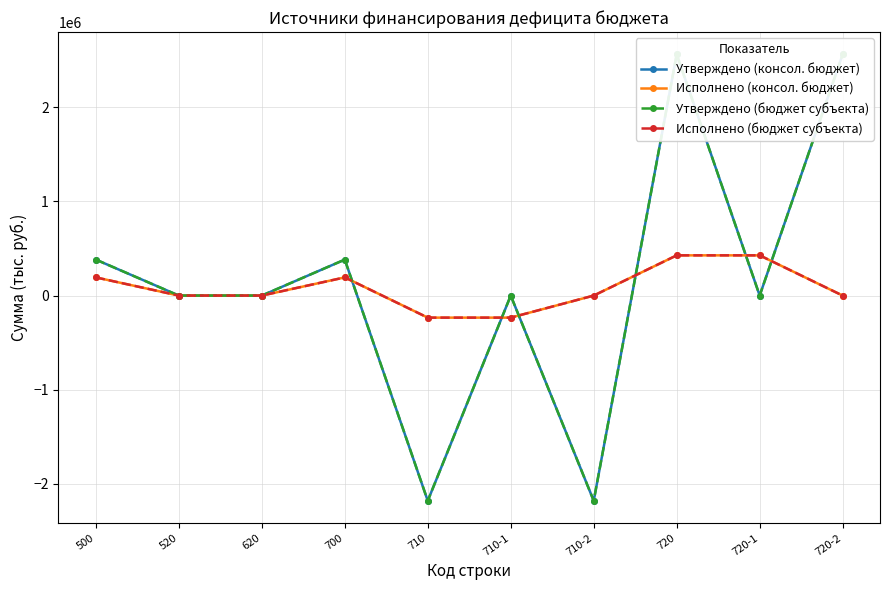

True or false: Исполнено (бюджет субъекта) has a value of 427511.3 at 720.

True